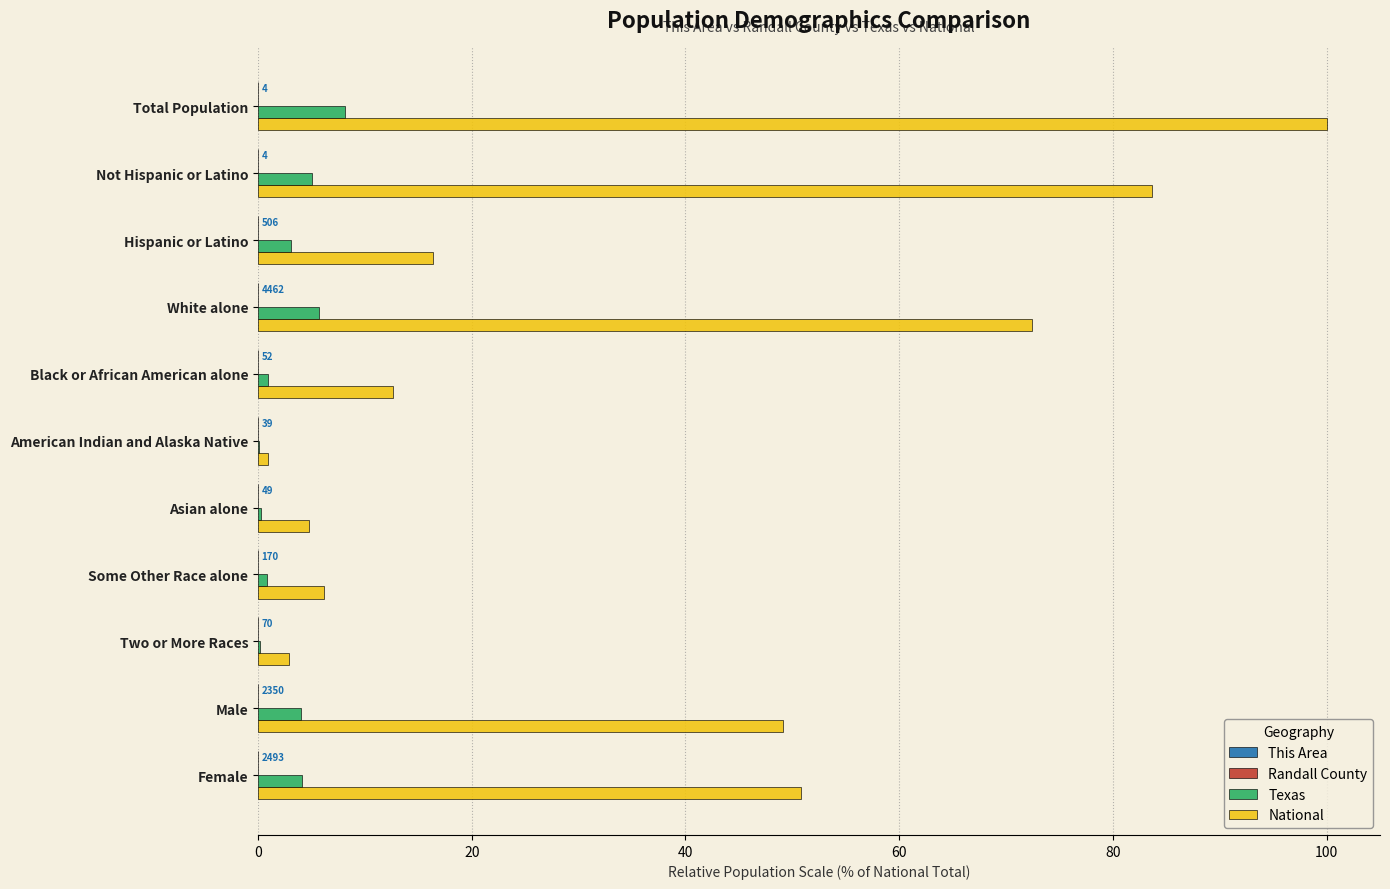

At which category is the sum across all series the highest?

Total Population